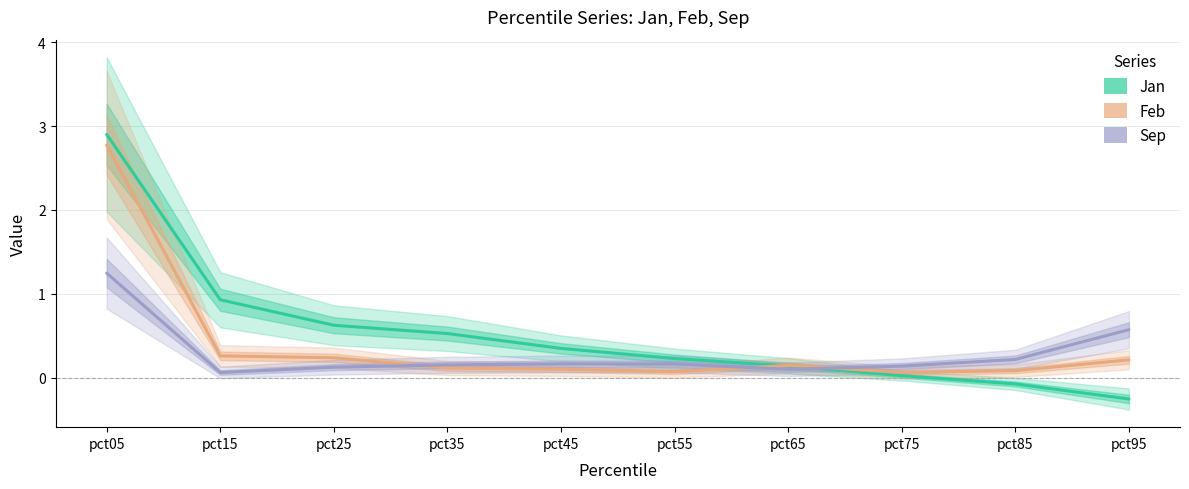

What is the average value of the Feb series?

0.4